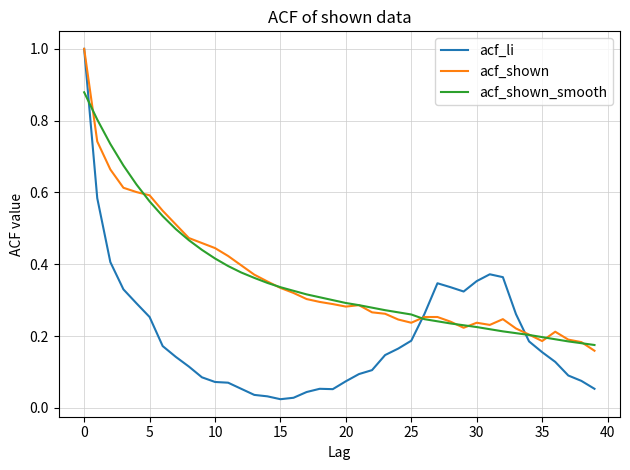

Which series has the largest range (max minus min)?

acf_li